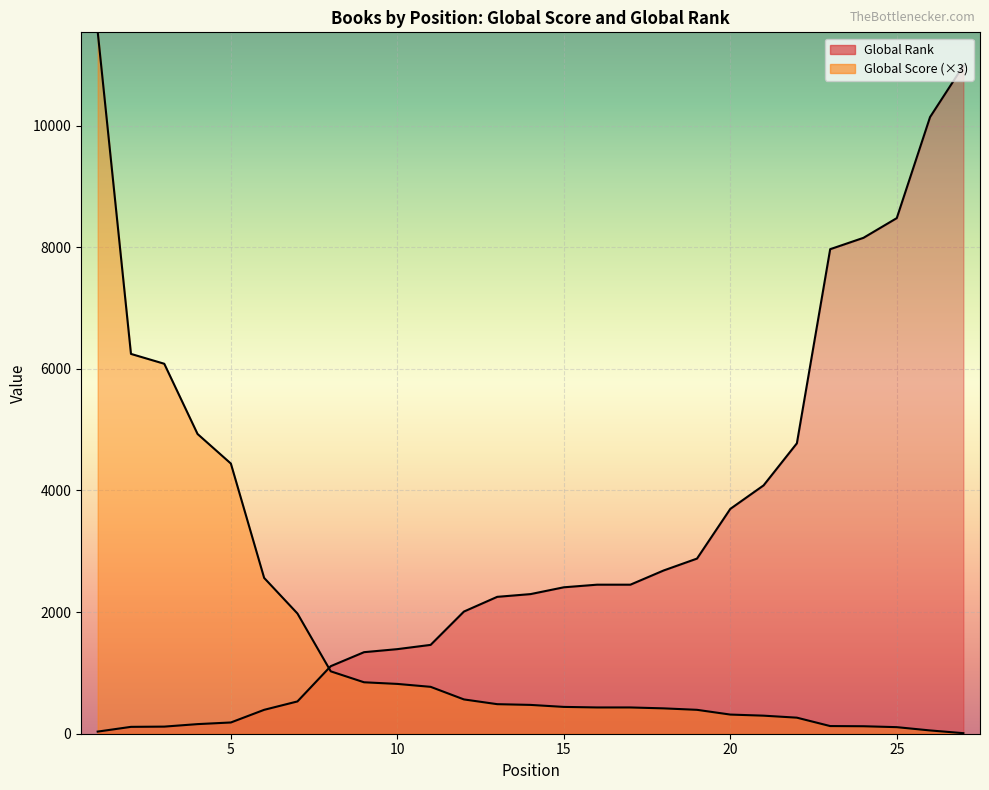

What is the spread (max minus min) of values at 17?

2019